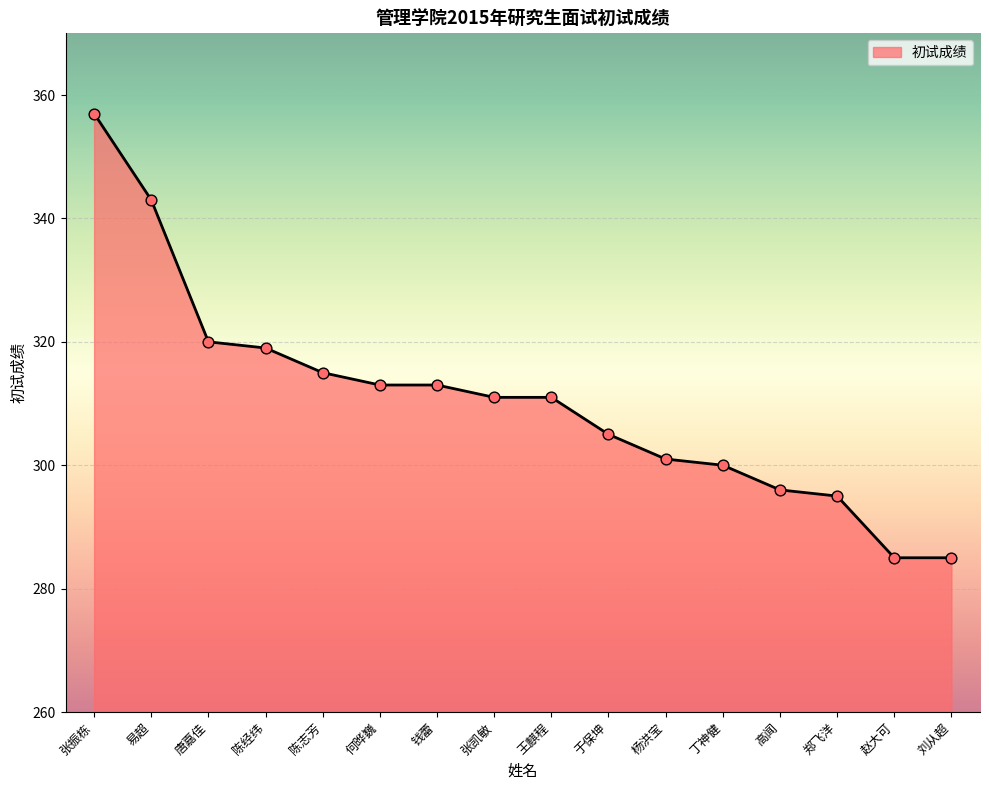

What is the ratio of the value at 郑飞洋 to the value at 张振栋?

0.8